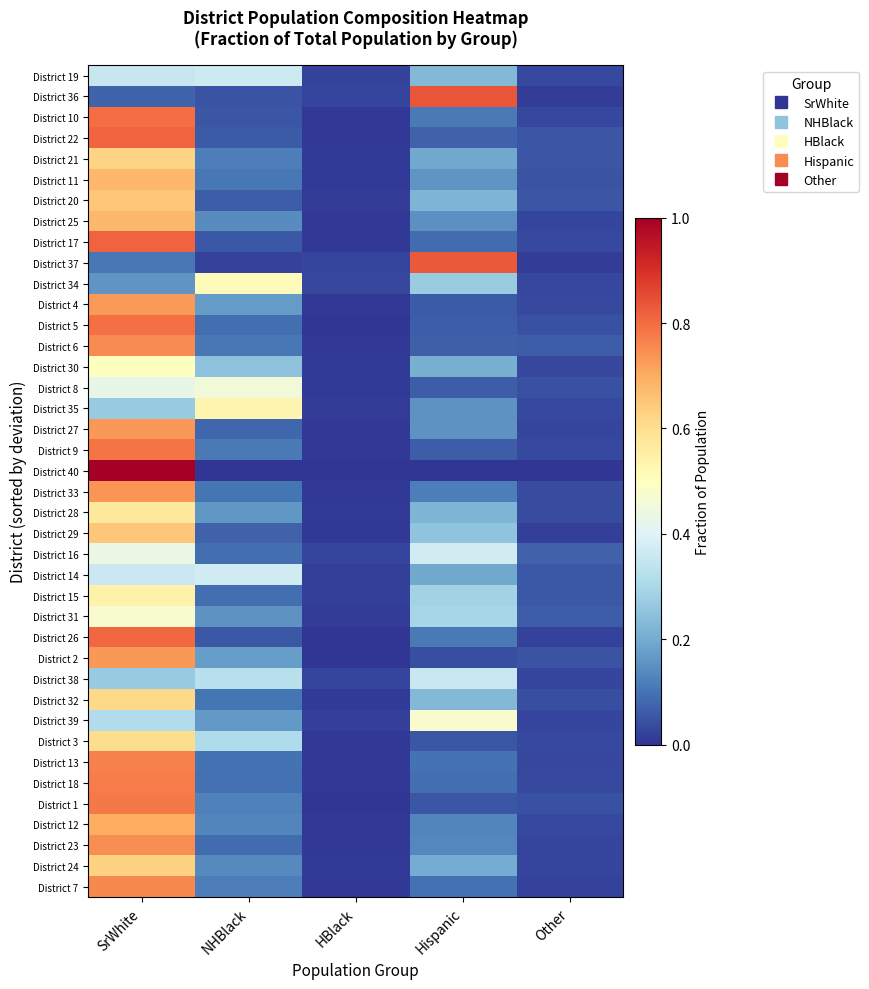

At SrWhite, list the series in order from smallest to largest.

District 36, District 37, District 34, District 38, District 35, District 39, District 19, District 14, District 8, District 16, District 31, District 30, District 15, District 28, District 3, District 32, District 21, District 24, District 20, District 29, District 11, District 25, District 12, District 4, District 2, District 27, District 33, District 23, District 6, District 7, District 13, District 18, District 1, District 9, District 5, District 10, District 26, District 22, District 17, District 40